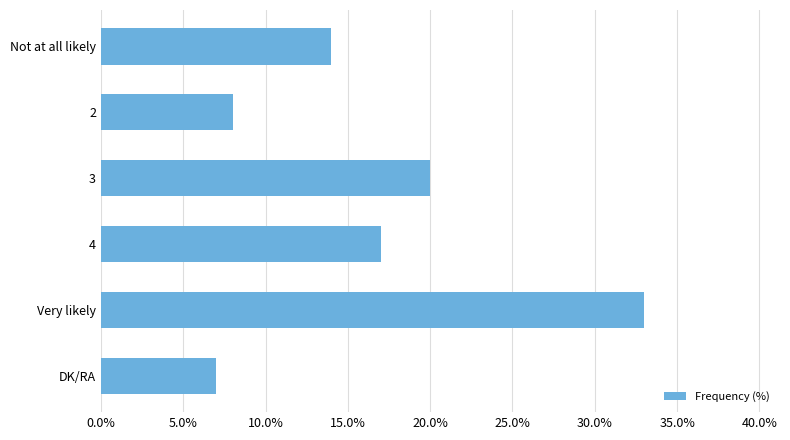

What is the change in value from Not at all likely to 4?

+3